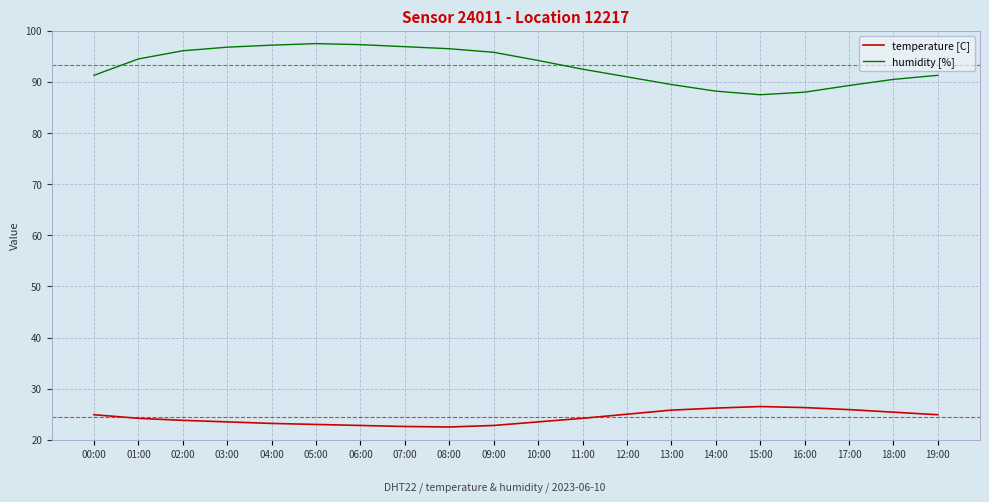

What is the total value across all series at 01:00?

118.7